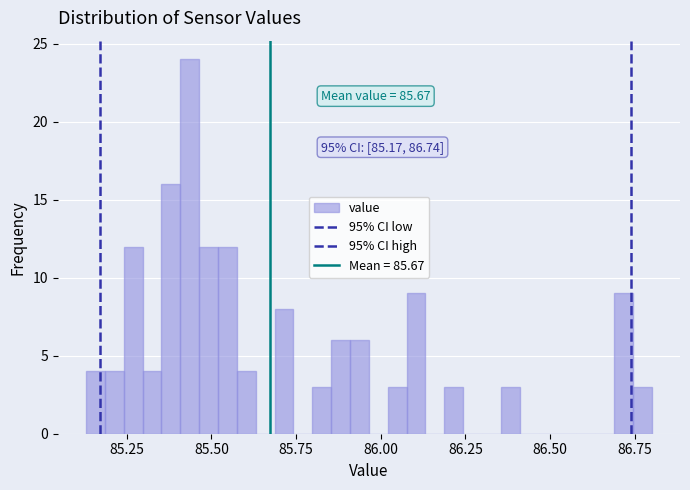

Read against the x-axis, roughly where is the centre of the tallest bar?

85.45